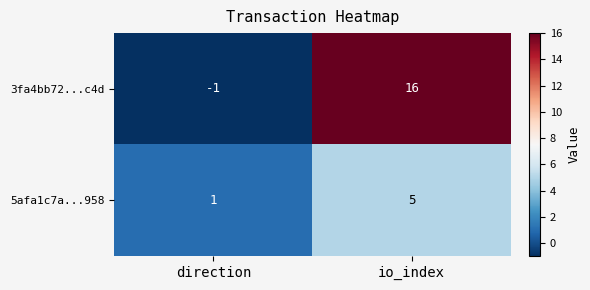

The value of 3fa4bb72...c4d at direction is -1. True or false?

True